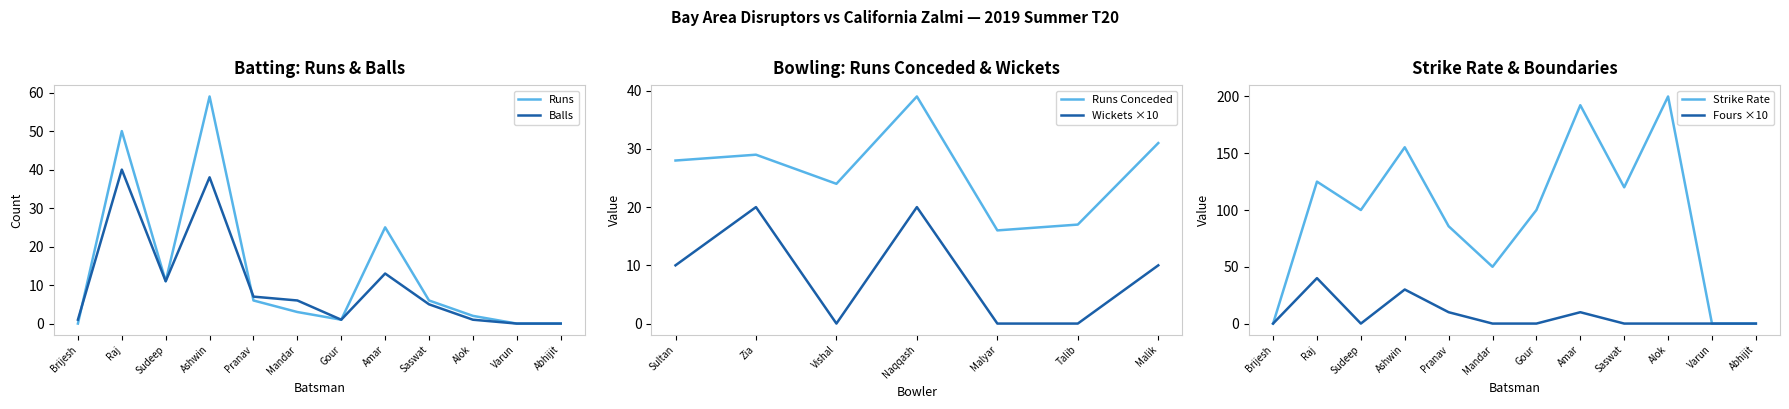

Is it true that Balls equals 0 at Abhijit?

True